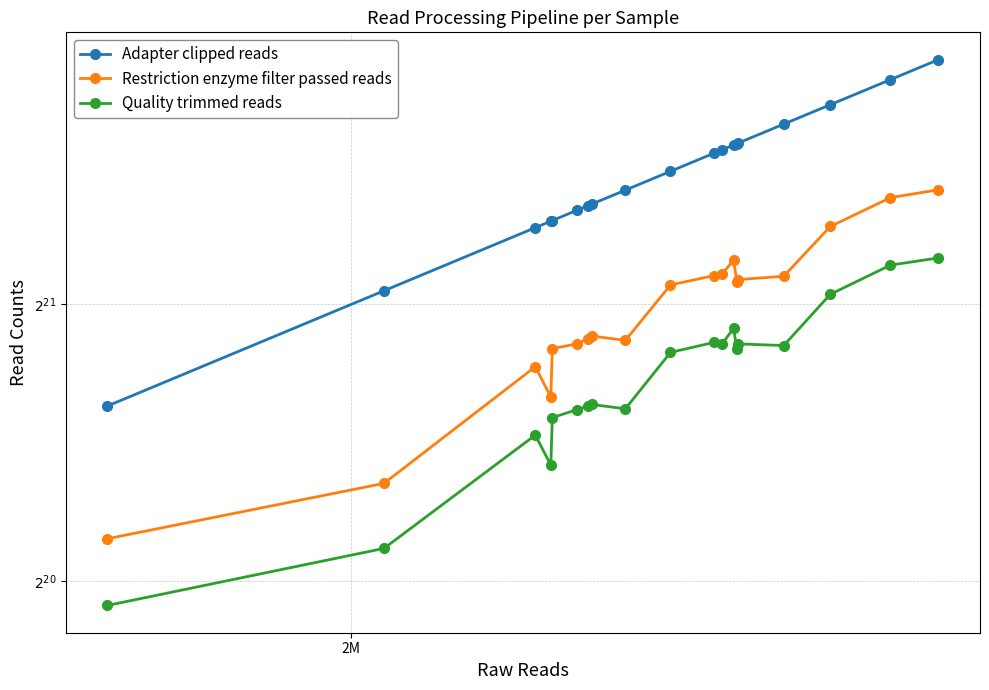

True or false: Quality trimmed reads and Restriction enzyme filter passed reads cross at least once.

False